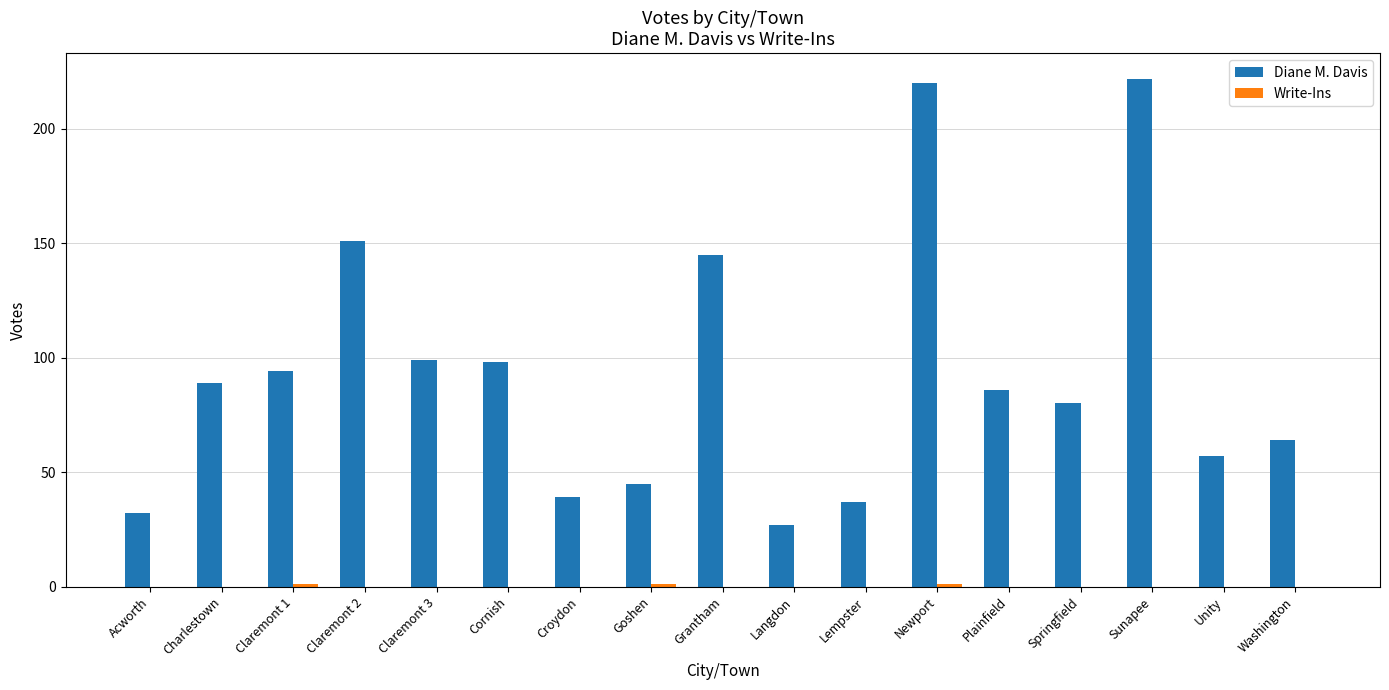

Which series has the largest total across all categories?

Diane M. Davis